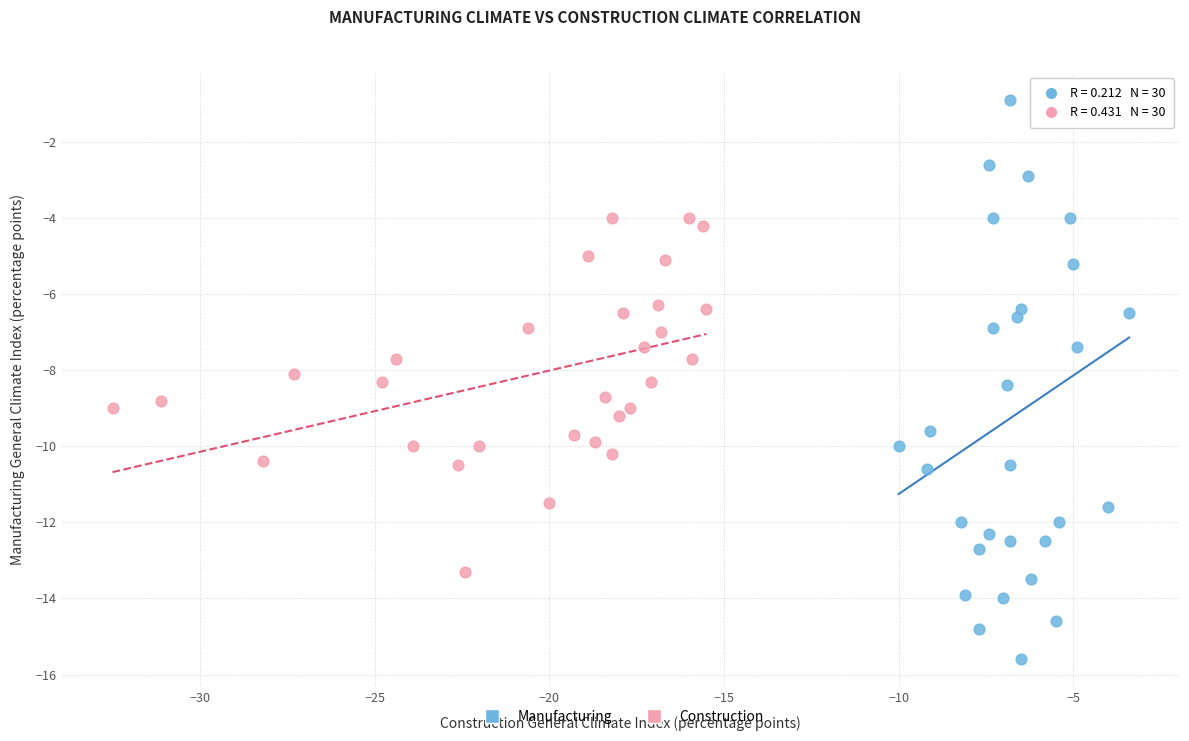

Which series has the widest spread of Y values?

Manufacturing